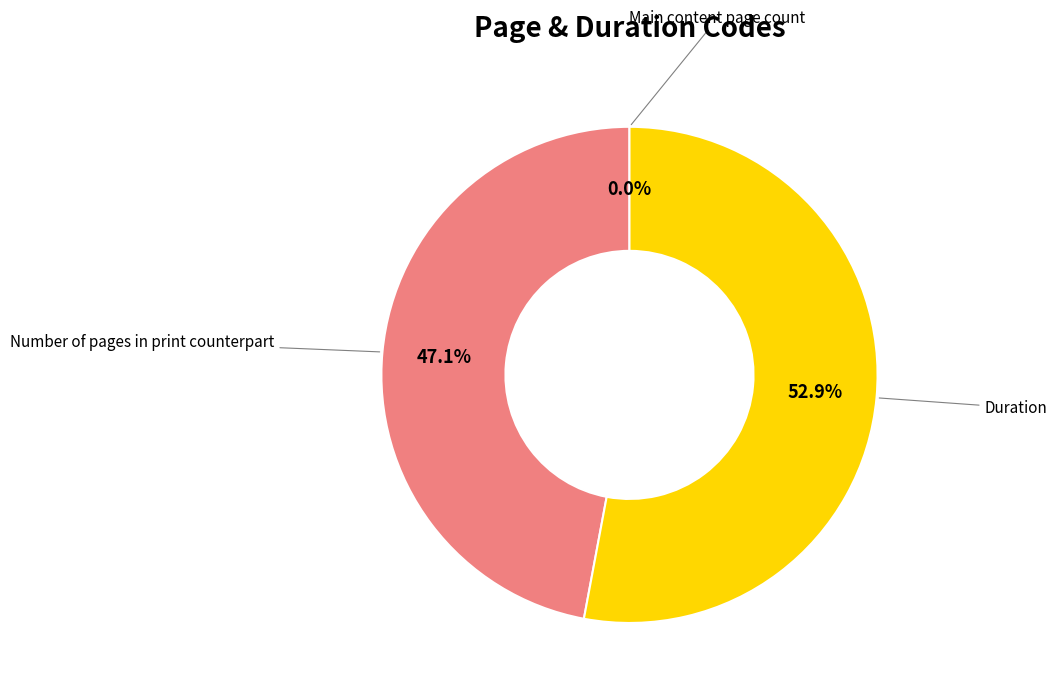

How many segments does this pie chart have?

3